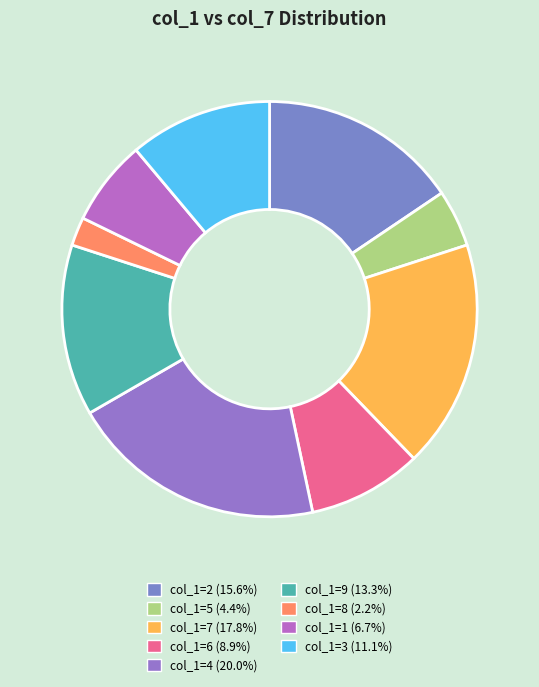

How many slices are in this pie chart?

9